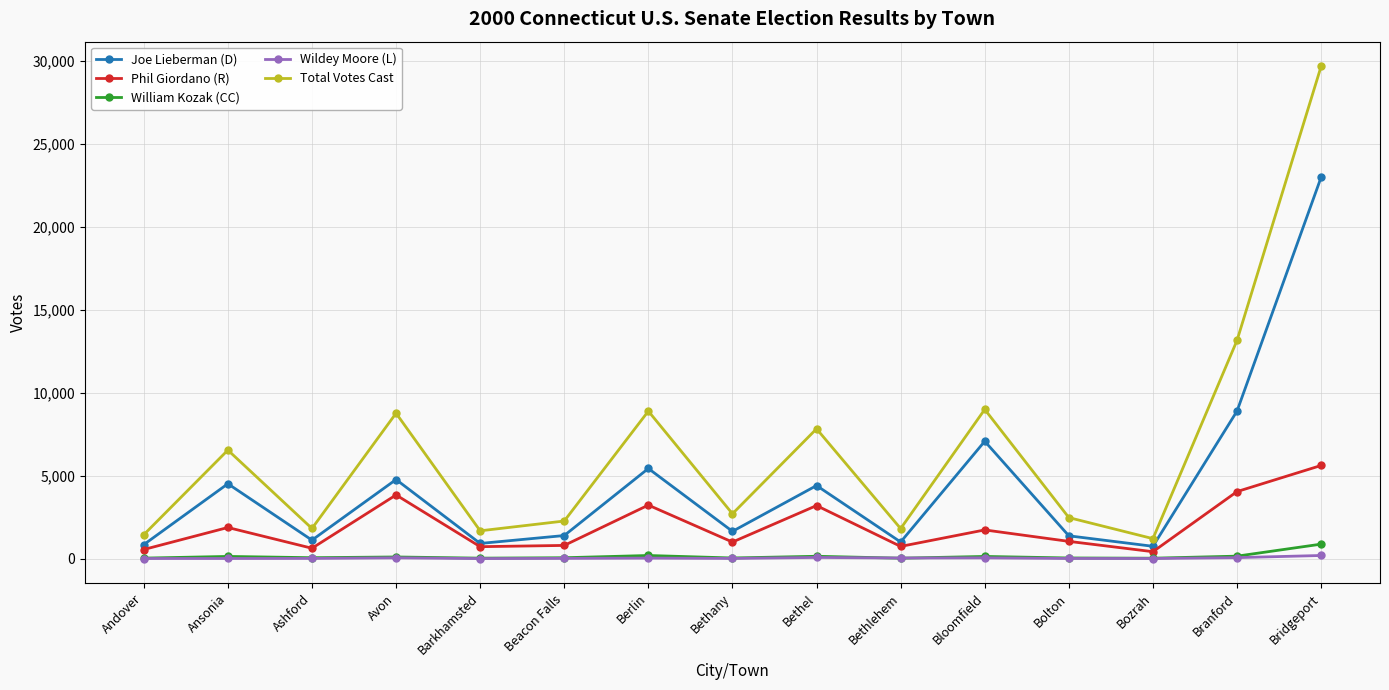

At which category does Total Votes Cast reach its first local peak?

Ansonia